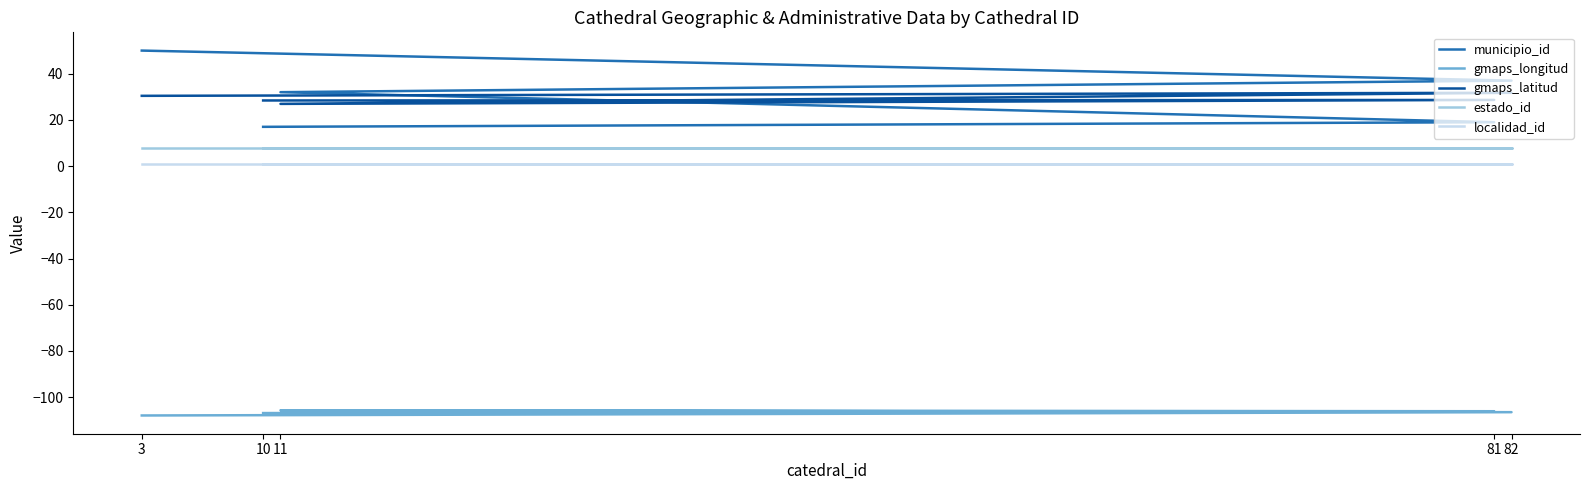

Where do municipio_id and gmaps_latitud first cross each other?

81 and 11